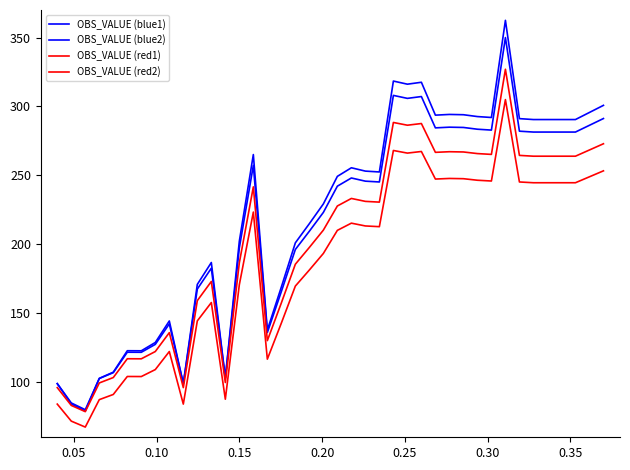

Reading left to right, extract all data points from this chart.

OBS_VALUE (blue1): 98.9	84.9	80.0	102.6	106.9	121.7	121.7	127.4	142.3	98.9	167.5	182.7	103.0	197.4	257.3	136.0	165.7	196.3	209.5	223.1	242.2	248.1	245.8	245.2	308.0	305.9	307.2	284.5	285.0	284.8	283.5	282.9	350.0	282.1	281.4	281.4	281.4	281.4	286.4	291.3
OBS_VALUE (blue2): 98.9	84.2	79.0	102.8	107.2	122.8	122.7	128.8	144.4	98.9	170.9	186.8	103.1	202.3	265.1	137.8	169.0	201.1	215.0	229.3	249.3	255.5	253.1	252.5	318.4	316.2	317.6	293.7	294.2	294.0	292.7	292.0	362.5	291.2	290.5	290.5	290.5	290.5	295.7	300.8
OBS_VALUE (red1): 96.0	83.1	78.6	99.4	103.3	117.0	116.9	122.2	135.9	96.0	159.1	173.0	99.7	186.6	241.7	130.1	157.5	185.6	197.7	210.3	227.8	233.3	231.2	230.6	288.4	286.4	287.6	266.7	267.2	267.0	265.8	265.2	327.0	264.5	263.9	263.9	263.9	263.9	268.4	273.0
OBS_VALUE (red2): 84.1	71.7	67.4	87.3	91.1	104.1	104.1	109.1	122.2	84.1	144.4	157.7	87.6	170.7	223.4	116.7	142.8	169.7	181.4	193.4	210.1	215.3	213.3	212.8	268.1	266.2	267.3	247.3	247.8	247.6	246.5	245.9	305.0	245.2	244.7	244.7	244.7	244.7	249.0	253.3